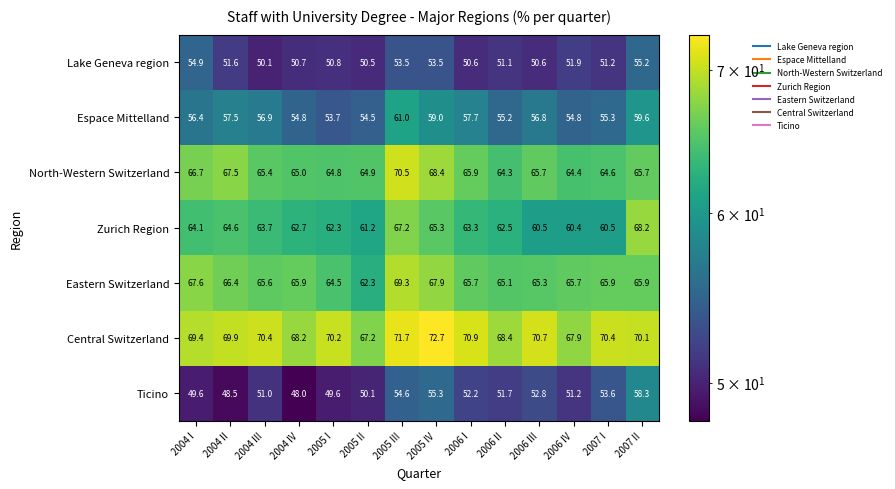

At which category is the sum across all series the highest?

2005 III